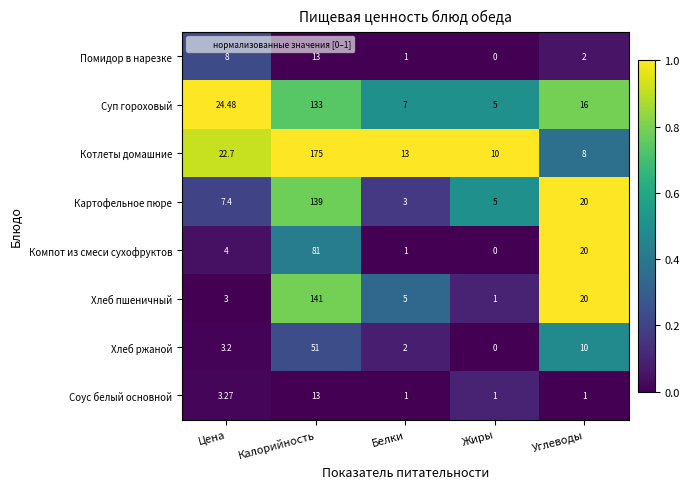

List the labels in order of Хлеб ржаной value, largest first.

Калорийность, Углеводы, Цена, Белки, Жиры